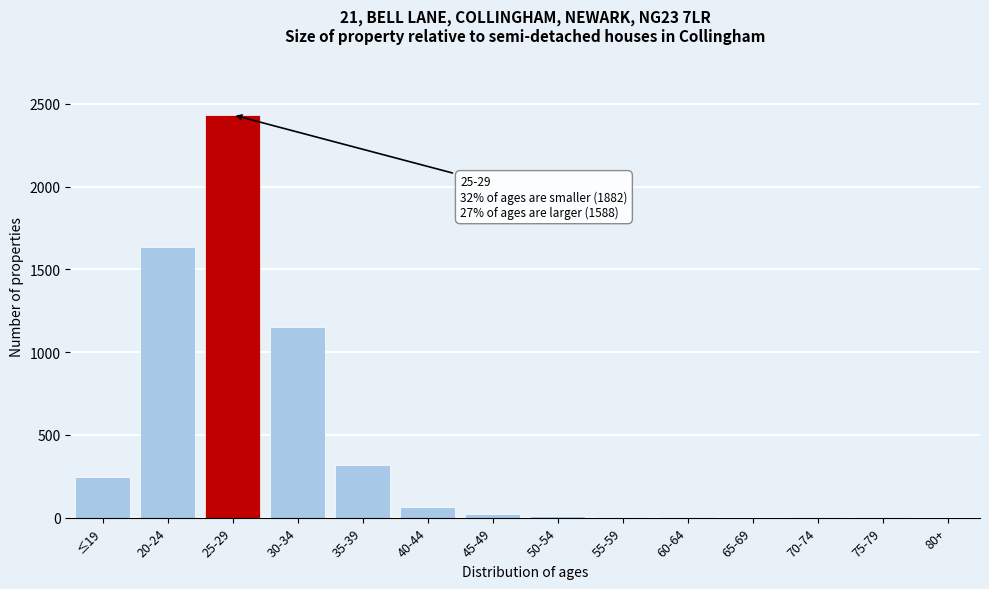

The value at 80+ is 0. True or false?

True